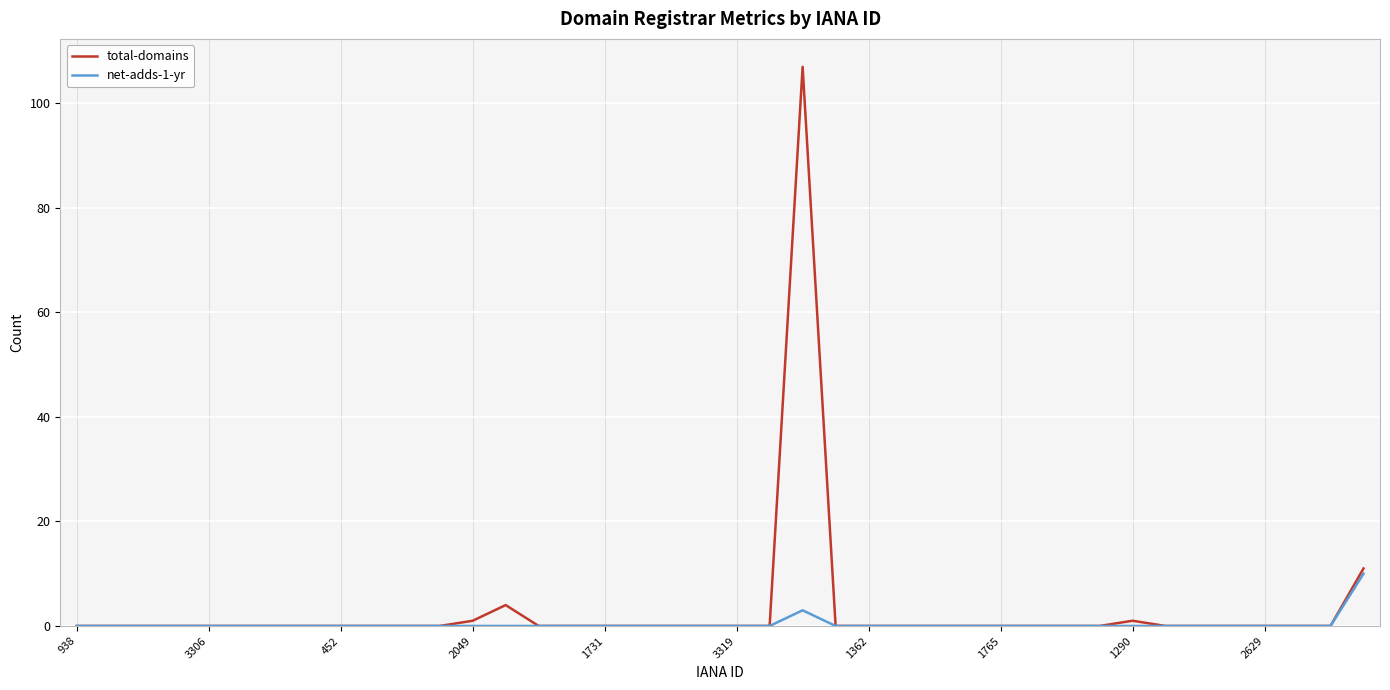

Which series has the largest range (max minus min)?

total-domains